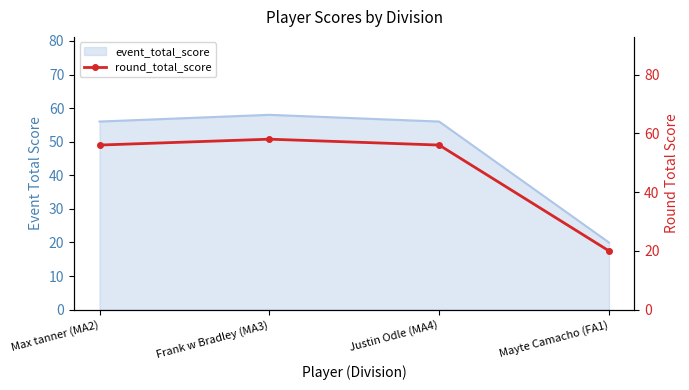

What is the maximum value shown in the chart?

58